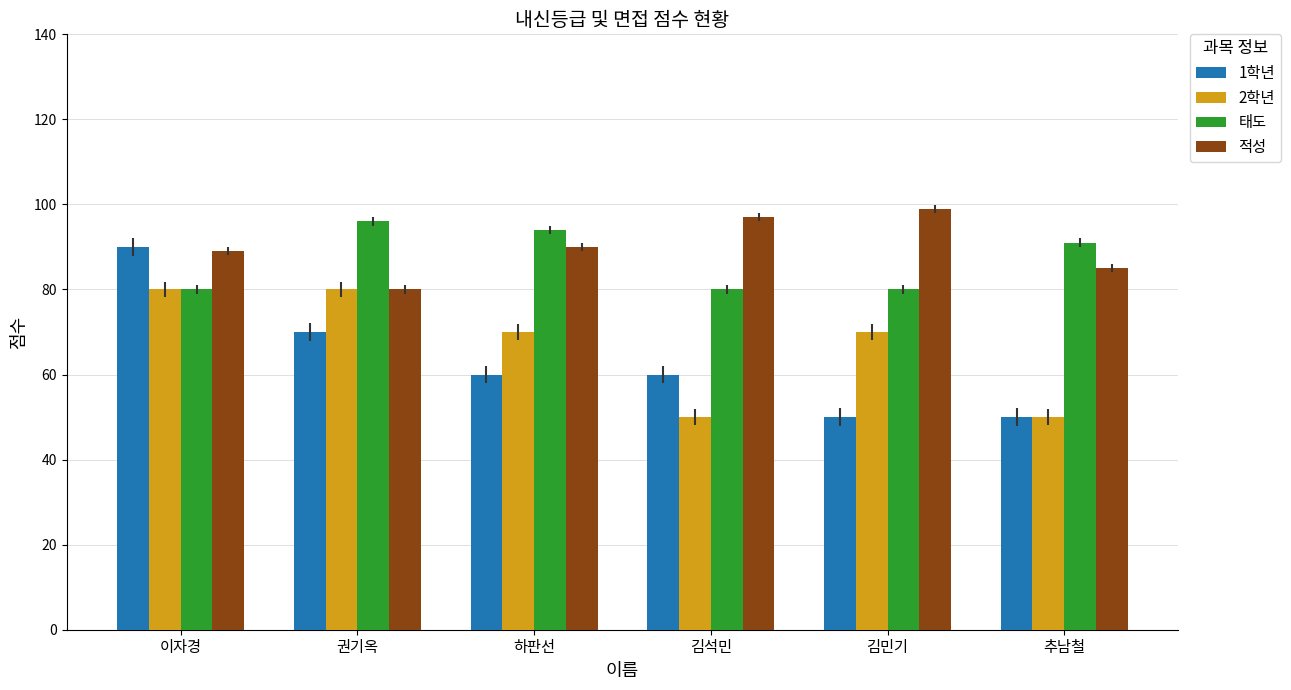

Count the 2학년 values in the range 50 to 80.

6